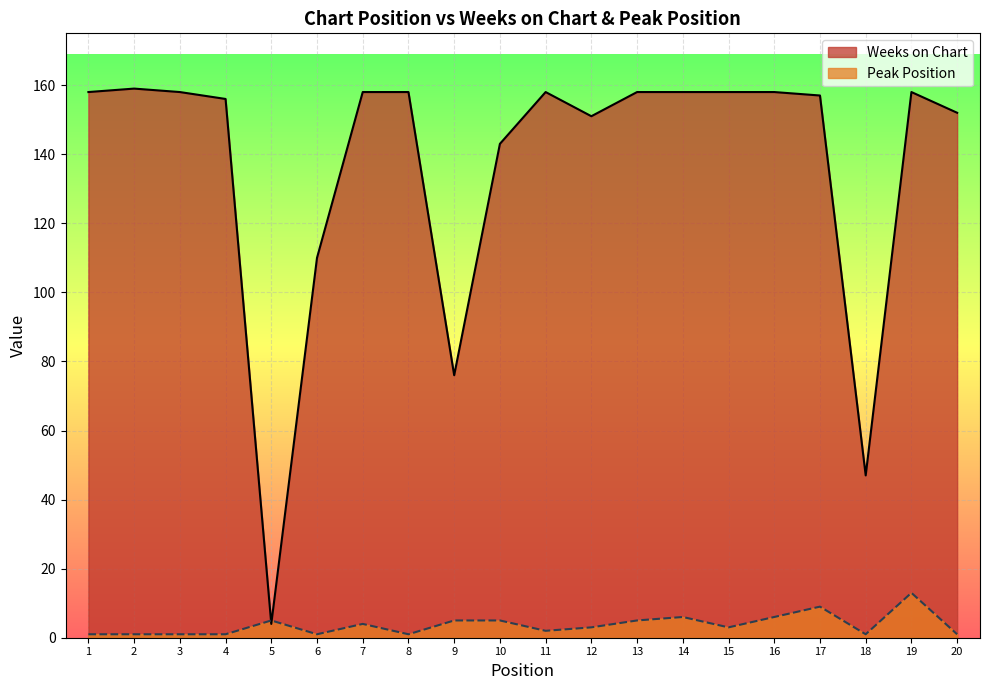

Which has a higher value, 13 or 5?

13